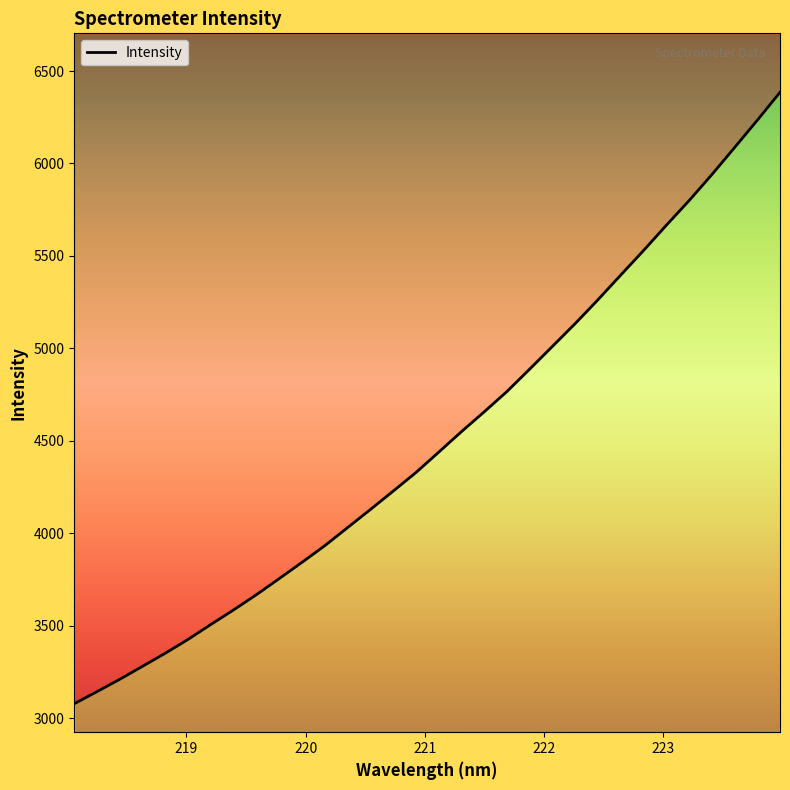

List the labels in order of value, smallest first.

218.0596, 218.2508, 218.442, 218.6332, 218.8244, 219.0156, 219.2067, 219.3979, 219.589, 219.7801, 219.9712, 220.1623, 220.3533, 220.5444, 220.7354, 220.9264, 221.1174, 221.3083, 221.4993, 221.6902, 221.8812, 222.0721, 222.263, 222.4538, 222.6447, 222.8355, 223.0264, 223.2172, 223.408, 223.5987, 223.7895, 223.9802